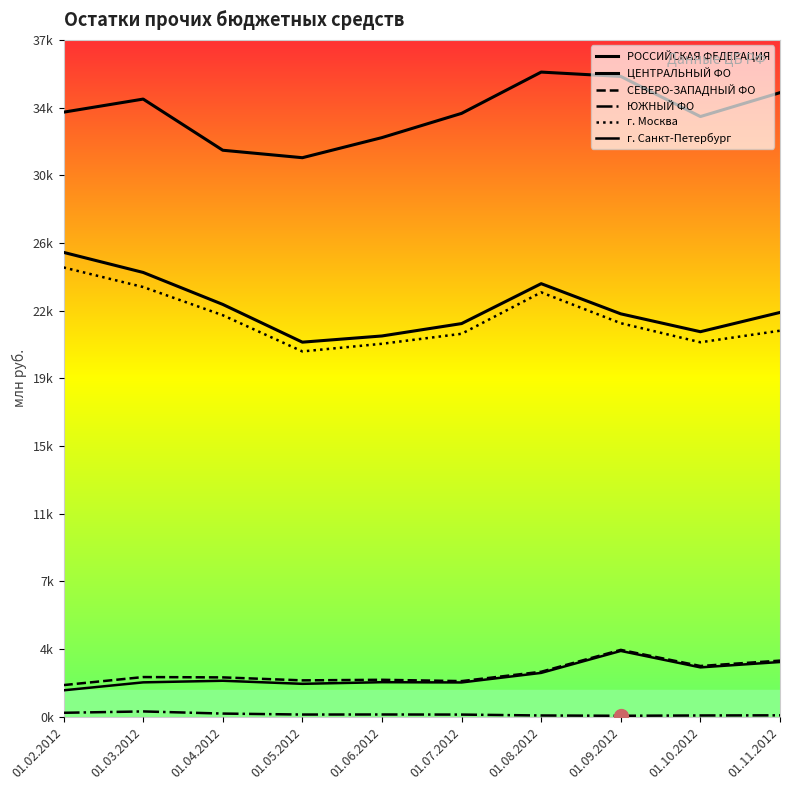

At how many categories does at least one series exceed 9821?

10